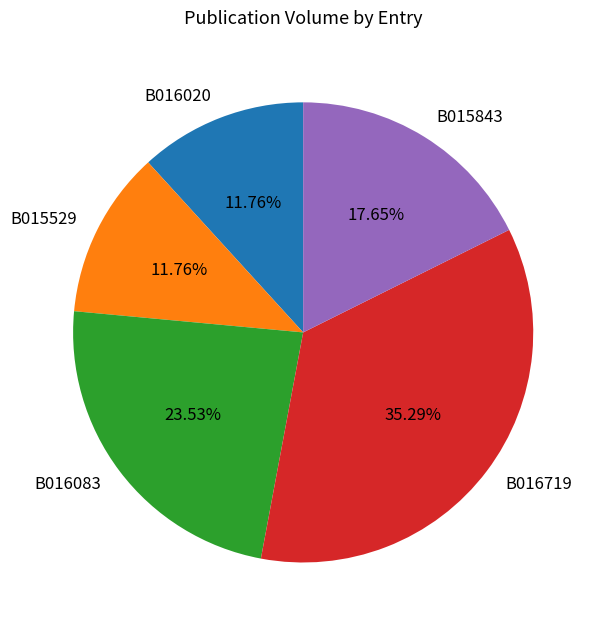

The B015529 slice represents 12% of the pie. True or false?

True